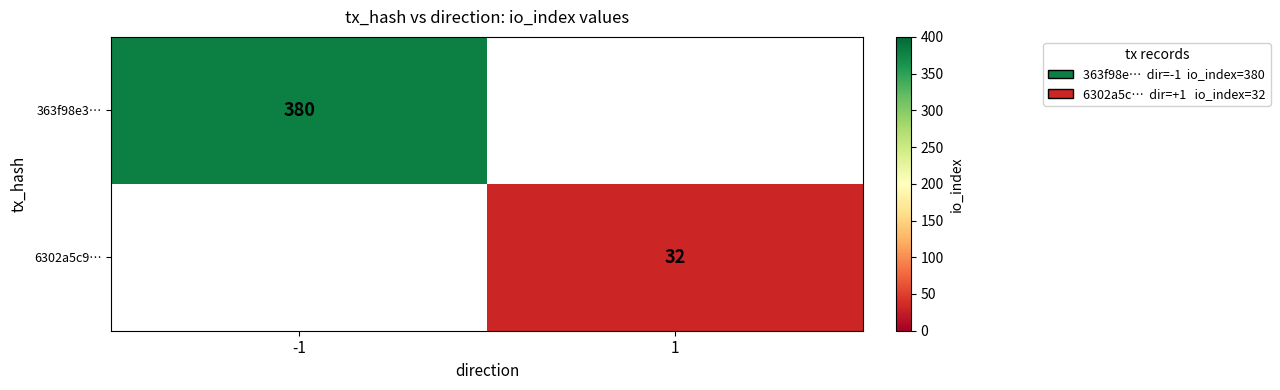

Which has a higher value, 1 or -1?

-1